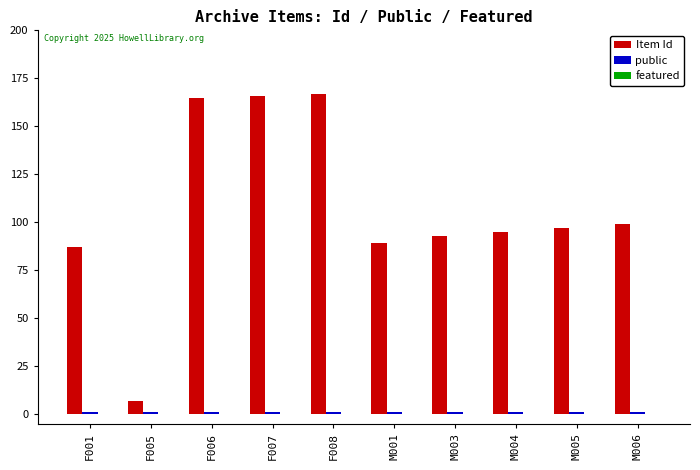

Where is Item Id nearest to the value 87?

F001